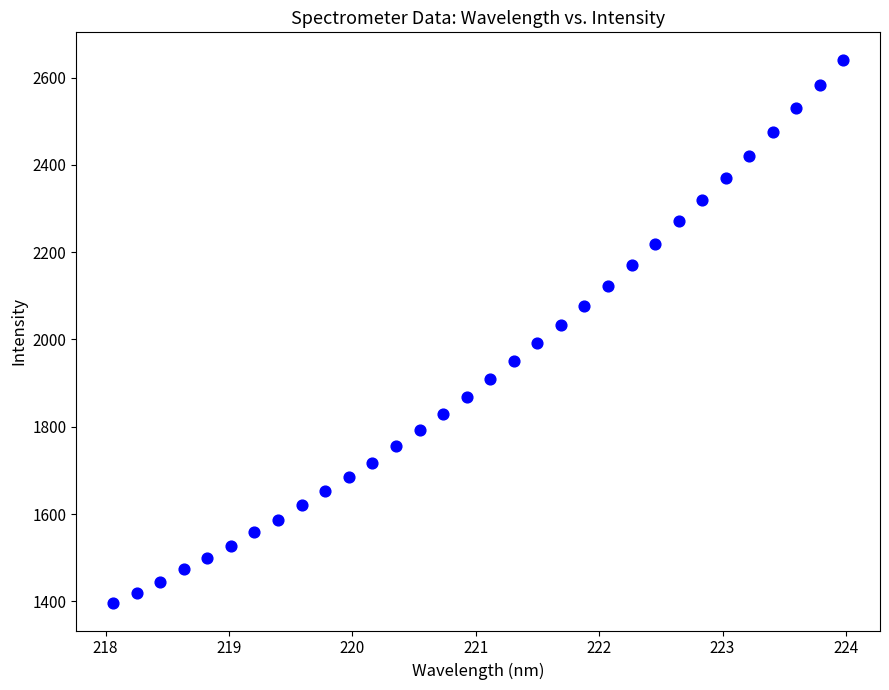

What is the range of Y values (max minus min)?

1245.8